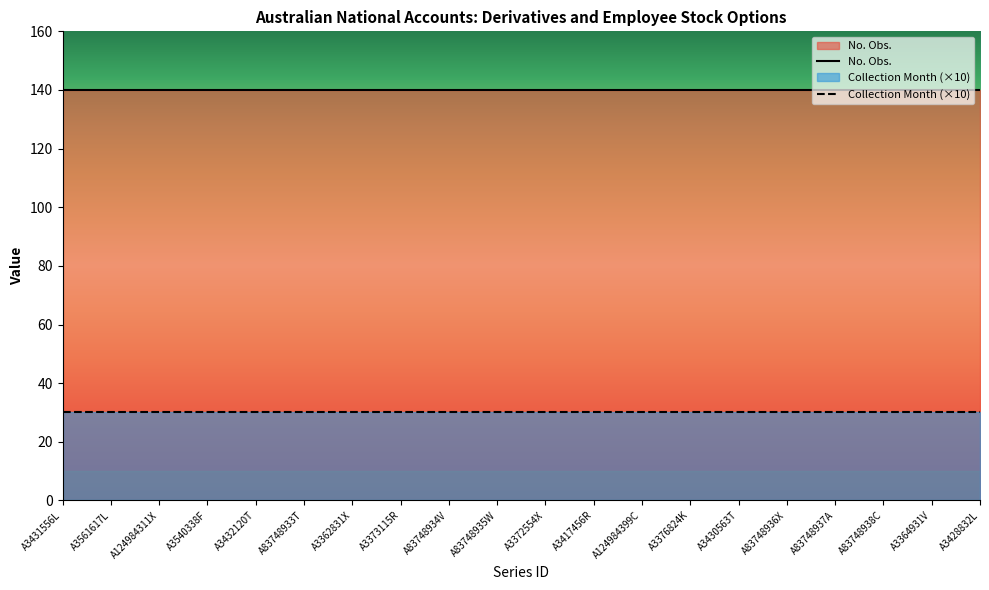

True or false: Collection Month and No. Obs. cross at least once.

False